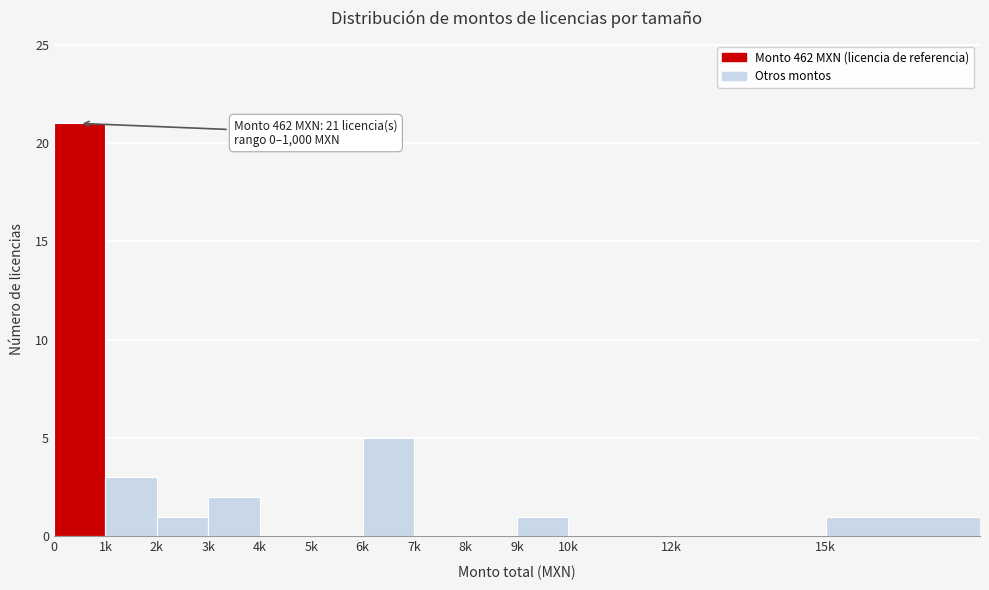

Reading left to right, what are all the values shown in this chart?

0=21	1k=3	2k=1	3k=2	4k=0	5k=0	6k=5	7k=0	8k=0	9k=1	10k=0	12k=0	15k=1